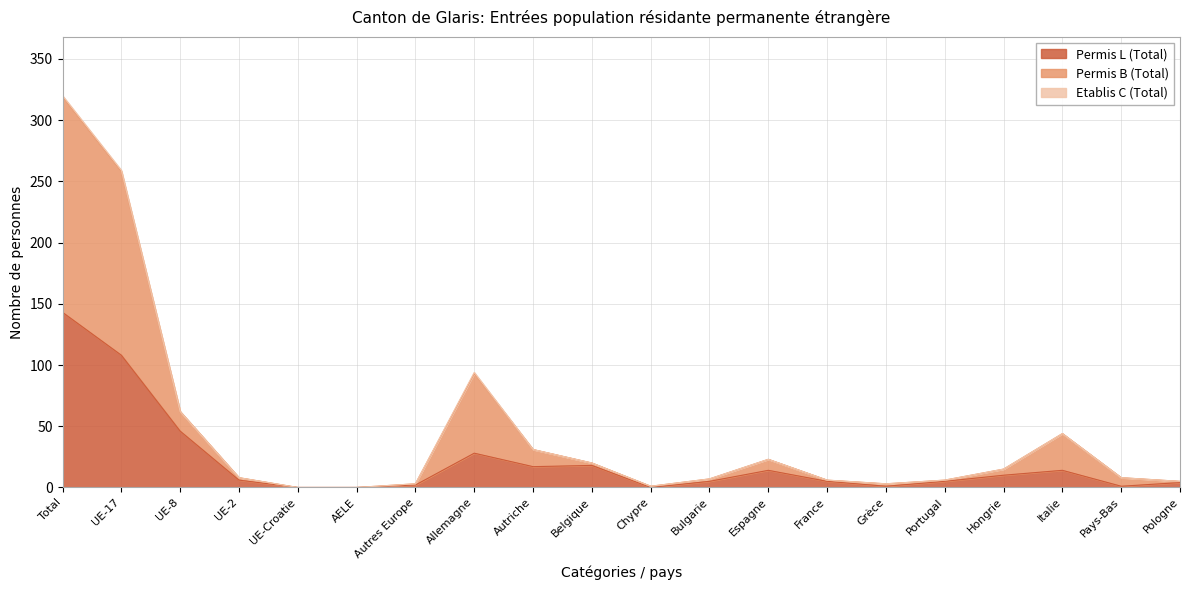

What is the sum of the Permis L (Total) values at Grèce and Allemagne?

29